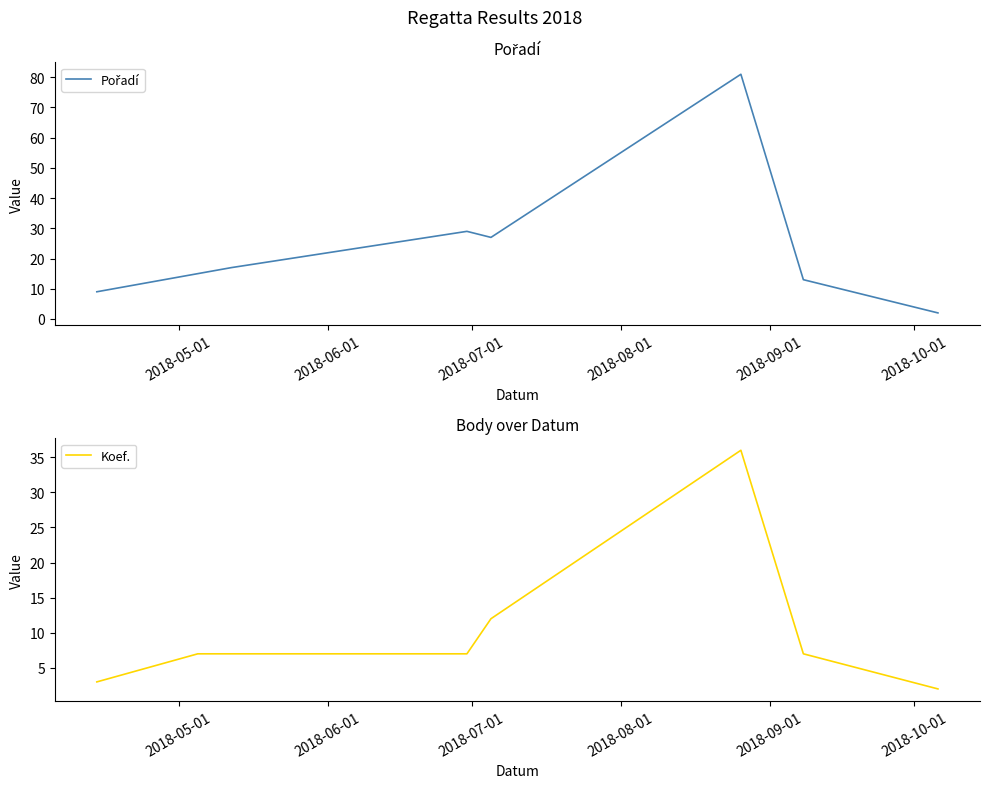

Reading left to right, list all the values displayed in this chart.

Pořadí: 9	15	17	29	27	81	13	2
Koef.: 3	7	7	7	12	36	7	2